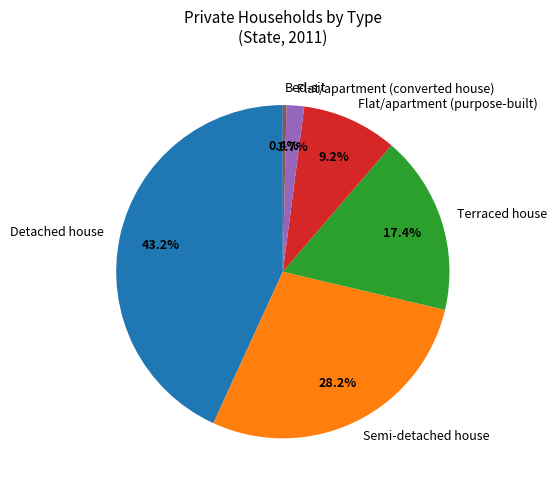

Is it true that Bed-sit is 0% of the pie?

True